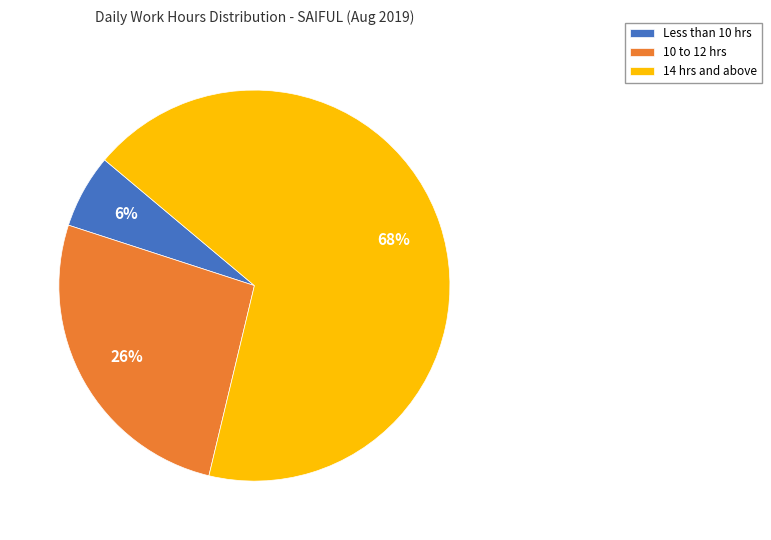

To the nearest percent, what percentage of the pie is 10 to 12 hrs?

26%